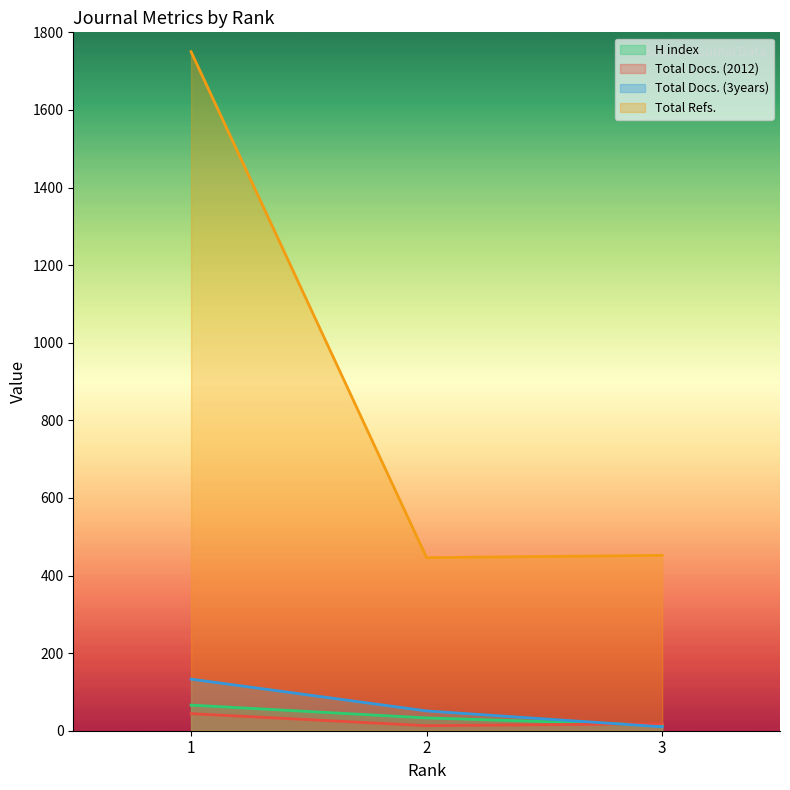

Which category has the highest value across all series?

1